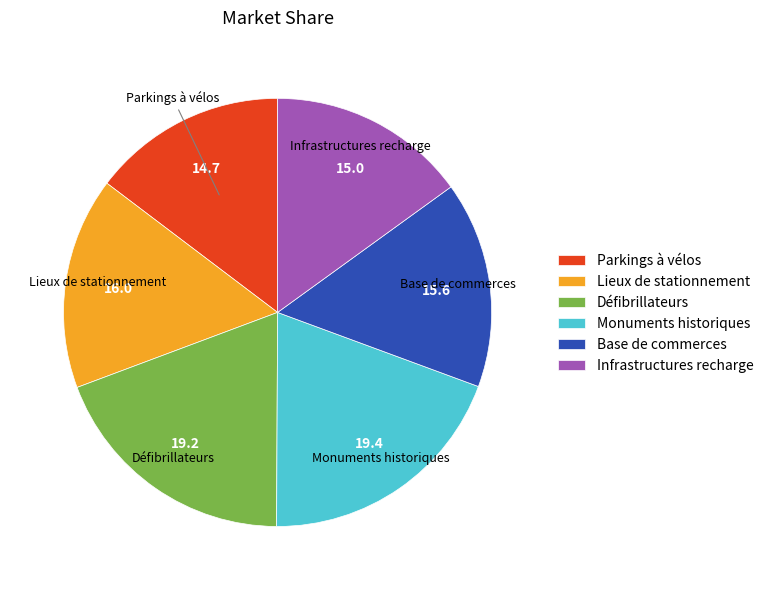

True or false: Infrastructures recharge accounts for 15% of the total.

True